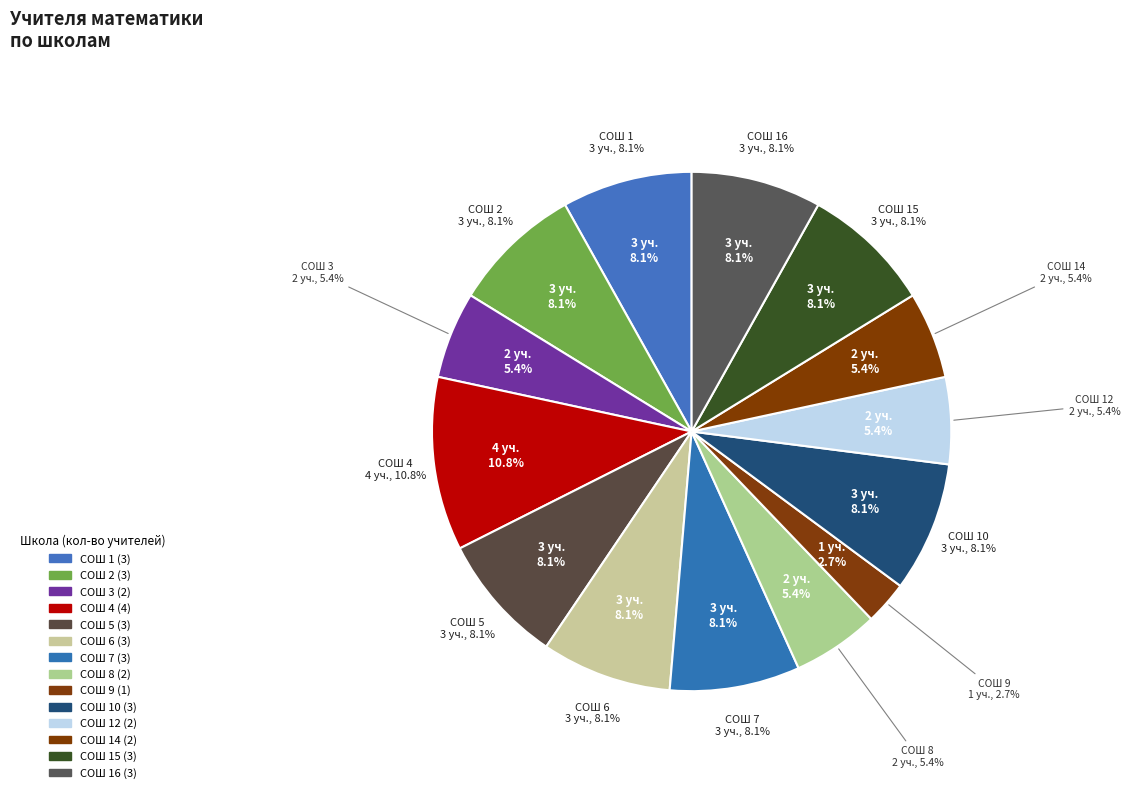

To the nearest percent, what portion does СОШ 14 represent?

5%